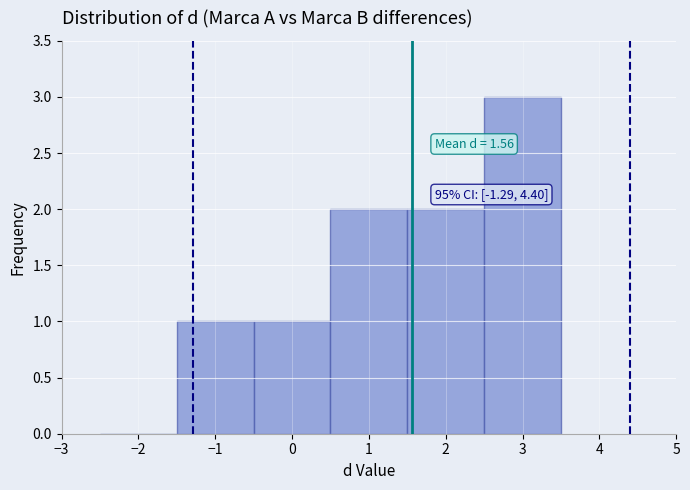

Which range on the x-axis has the tallest bar?

2.5 to 3.5